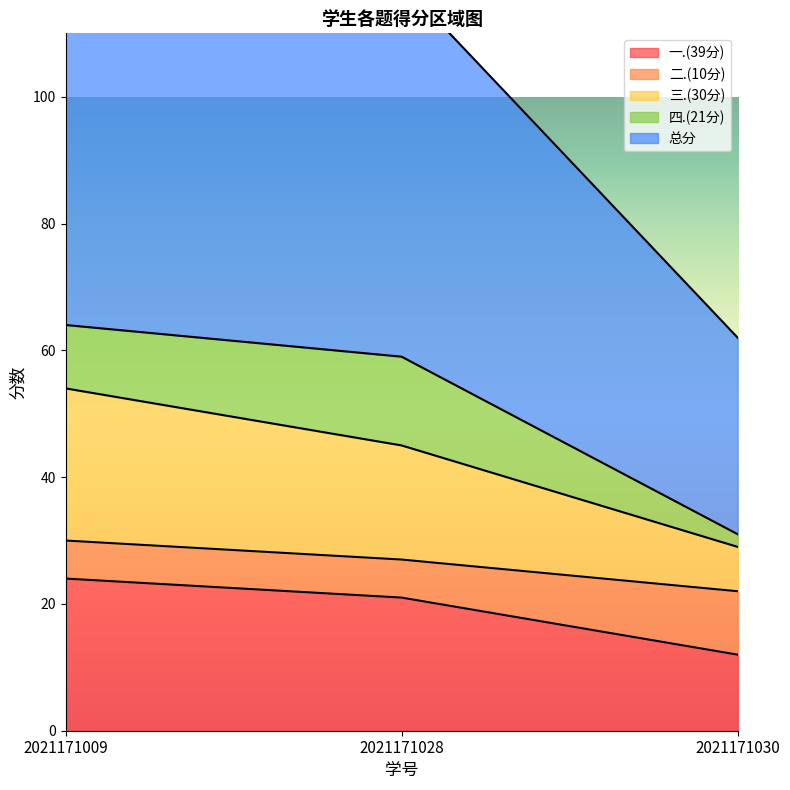

What is the minimum value for 一.(39分)?

12